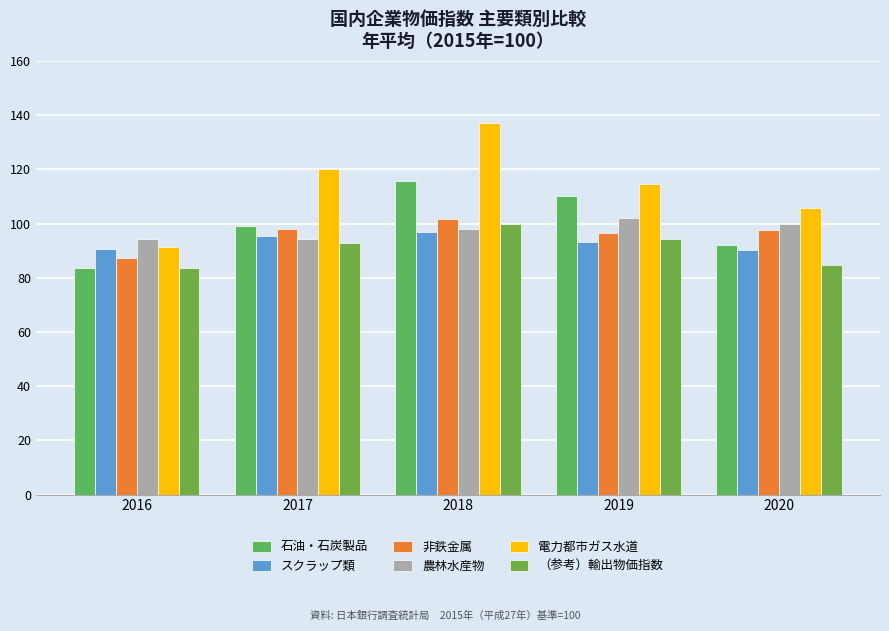

How many values in the 農林水産物 series are below 98?

2